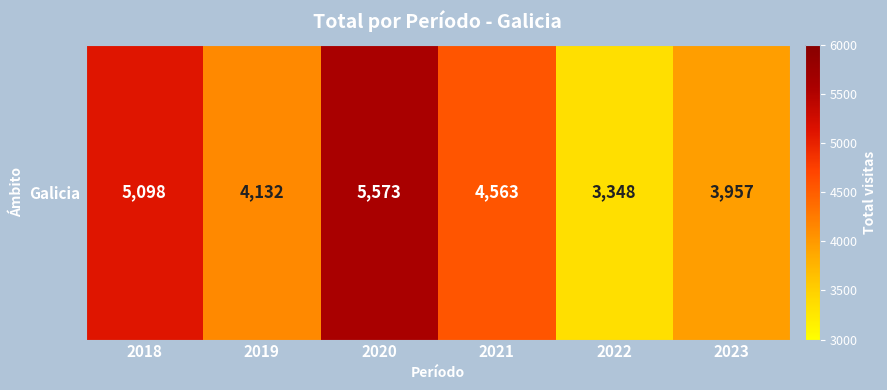

At which label does the data first exceed 4563?

2018